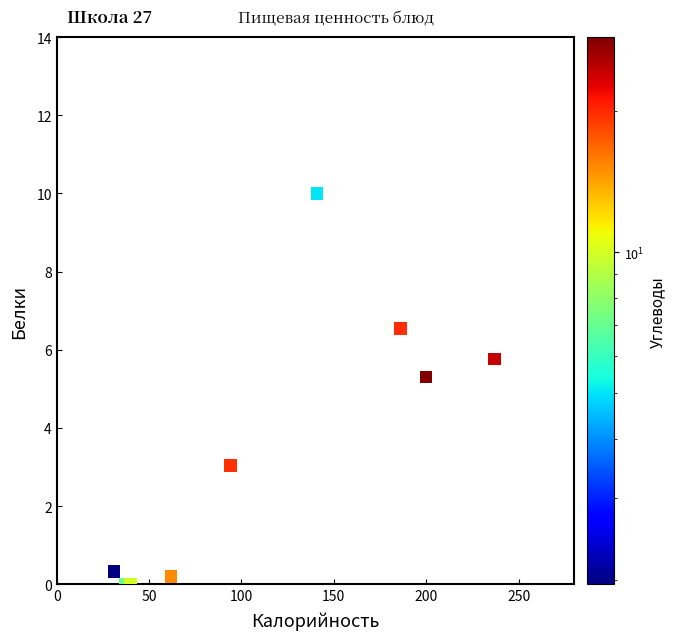

What is the range of Y values (max minus min)?

10.0